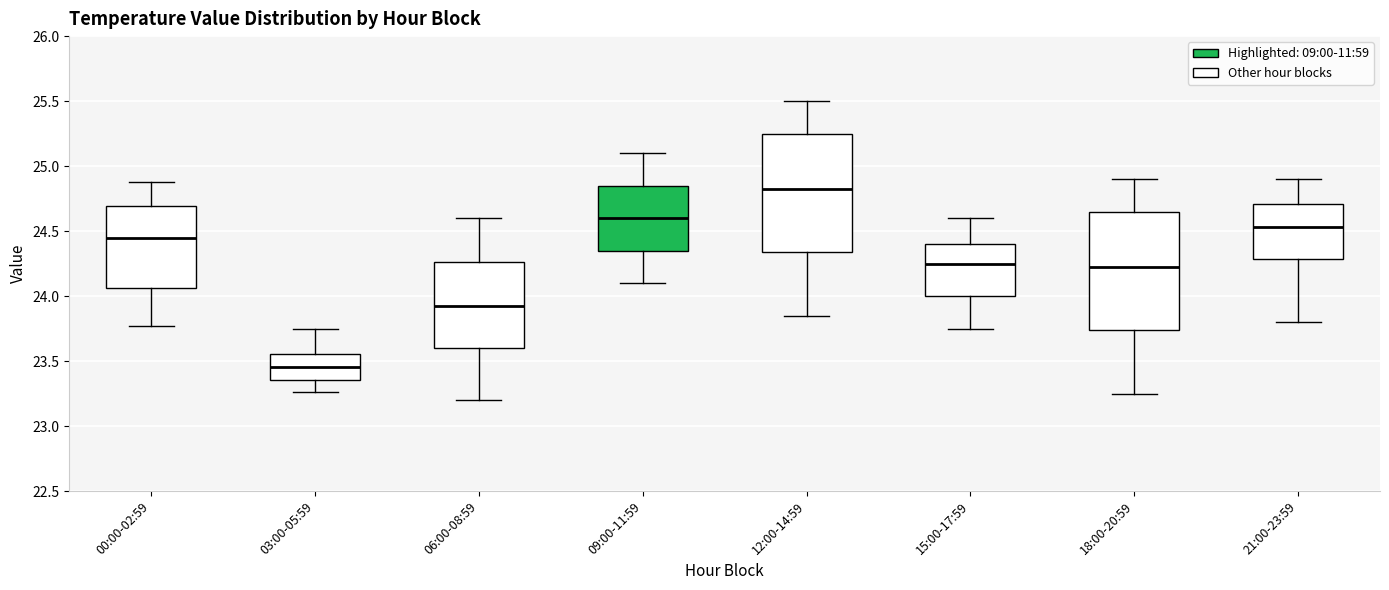

Reading left to right, read every box against the y-axis: the position of its median line, the range the box covers, and the ends of its whiskers. The values are not printed on the chart, so give them approximately, as read against the axis.

00:00-02:59: median 24.45, box 24.05 to 24.70, whiskers 23.75 to 24.90
03:00-05:59: median 23.45, box 23.35 to 23.55, whiskers 23.25 to 23.75
06:00-08:59: median 23.95, box 23.60 to 24.25, whiskers 23.20 to 24.60
09:00-11:59: median 24.60, box 24.35 to 24.85, whiskers 24.10 to 25.10
12:00-14:59: median 24.85, box 24.35 to 25.25, whiskers 23.85 to 25.50
15:00-17:59: median 24.25, box 24.00 to 24.40, whiskers 23.75 to 24.60
18:00-20:59: median 24.25, box 23.75 to 24.65, whiskers 23.25 to 24.90
21:00-23:59: median 24.55, box 24.30 to 24.70, whiskers 23.80 to 24.90